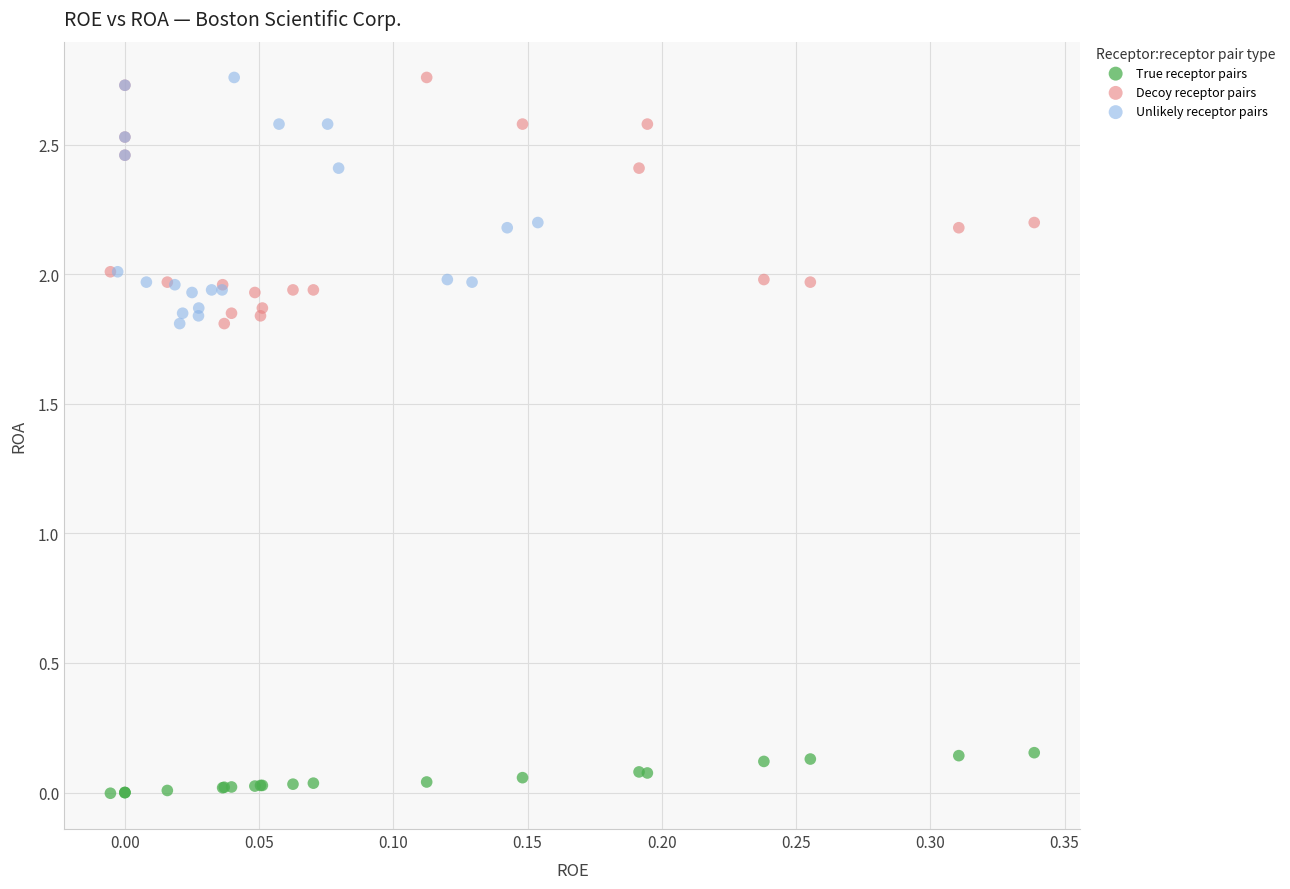

Which series contains the lowest Y value?

True receptor pairs